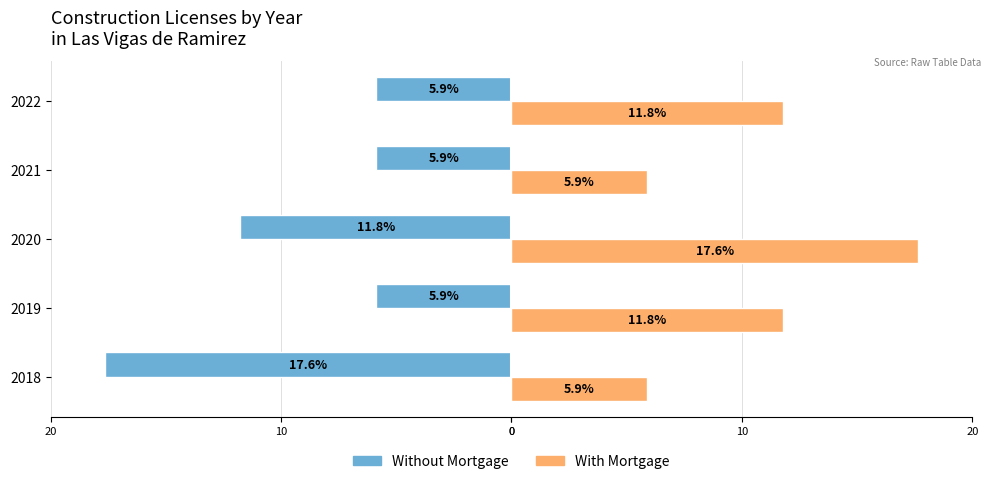

What are all the series names shown in the legend?

Without Mortgage, With Mortgage